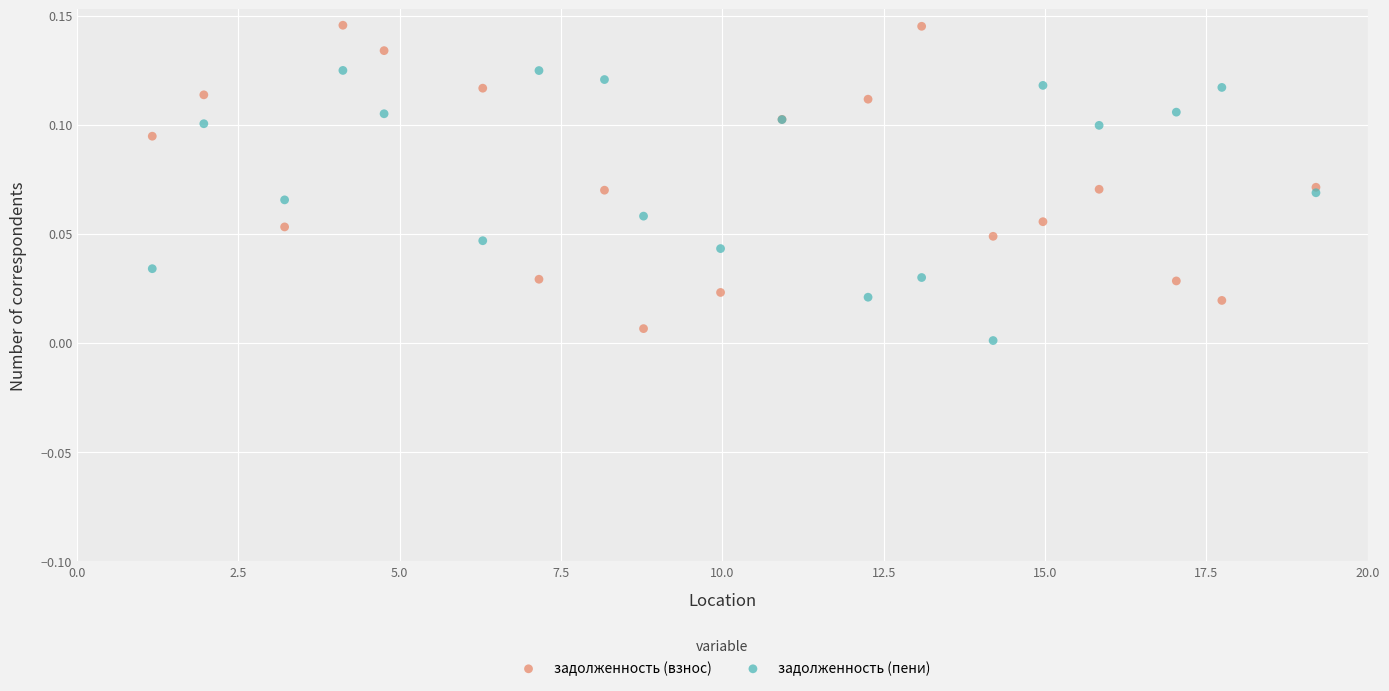

Which series has the widest spread of Y values?

задолженность (взнос)